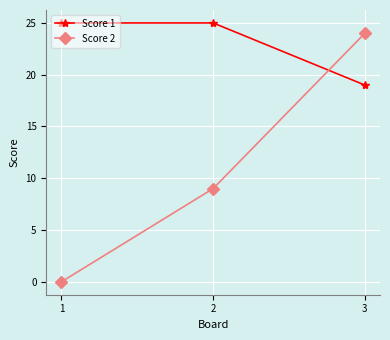

Is it true that Score 2 equals 9 at 2?

True